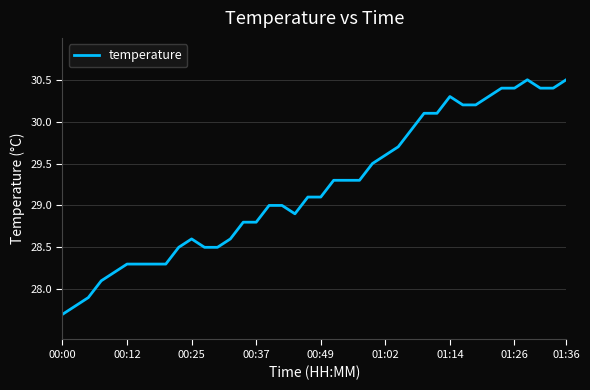

What is the minimum value shown in the chart?

27.7